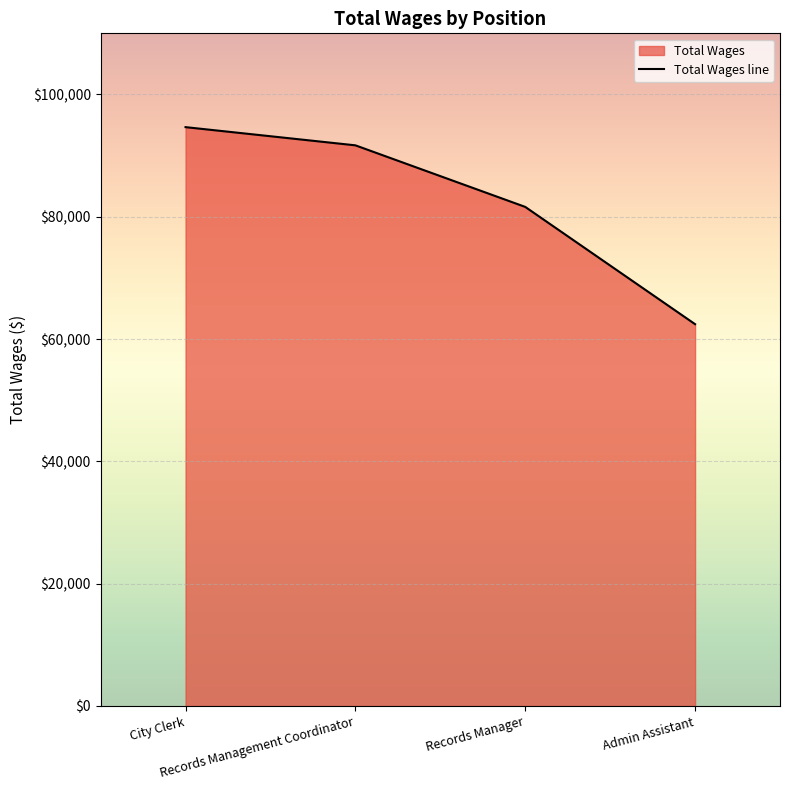

Reading right to left, transcribe all the data shown in this chart.

62439	81617	91685	94660